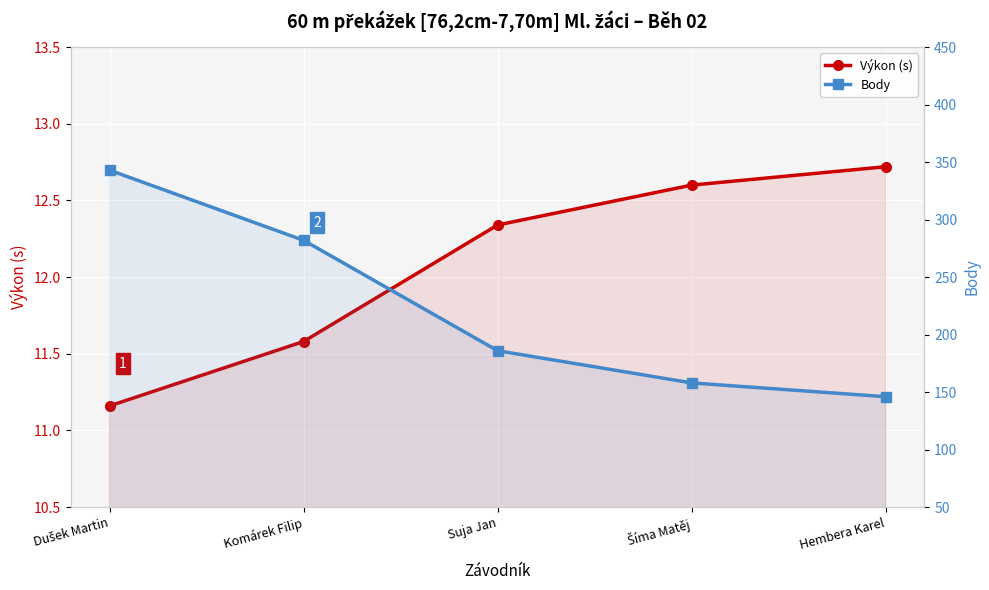

At which label does Výkon (s) first exceed 12?

Suja Jan